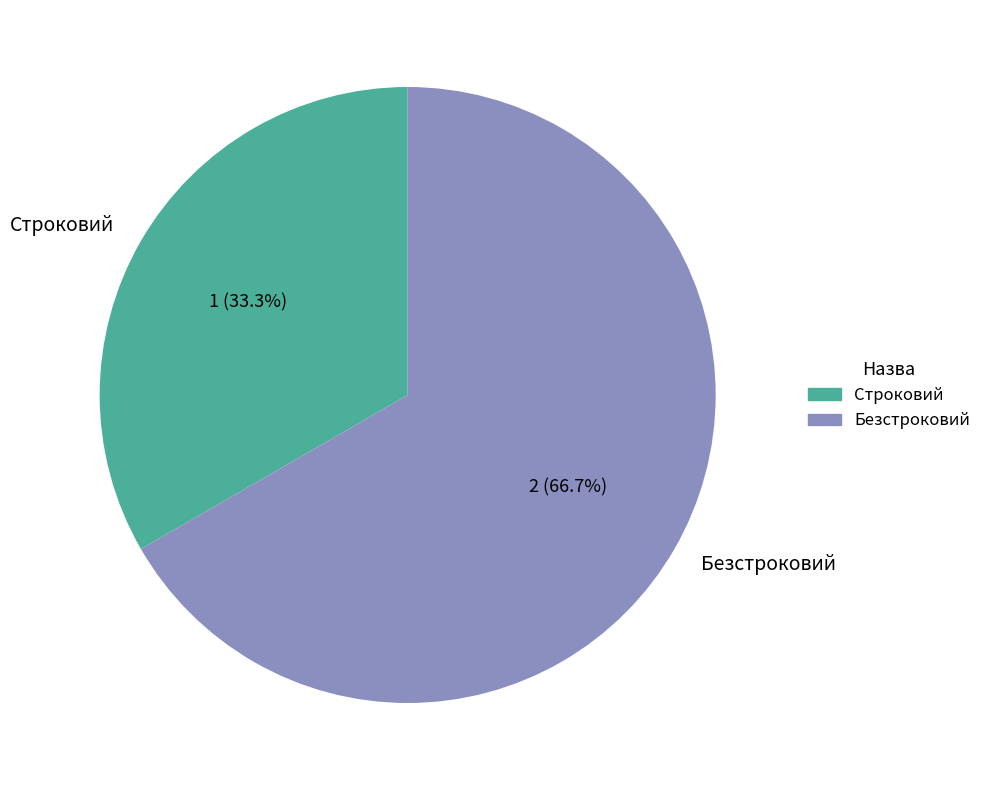

What is the smallest slice in the pie chart?

Строковий